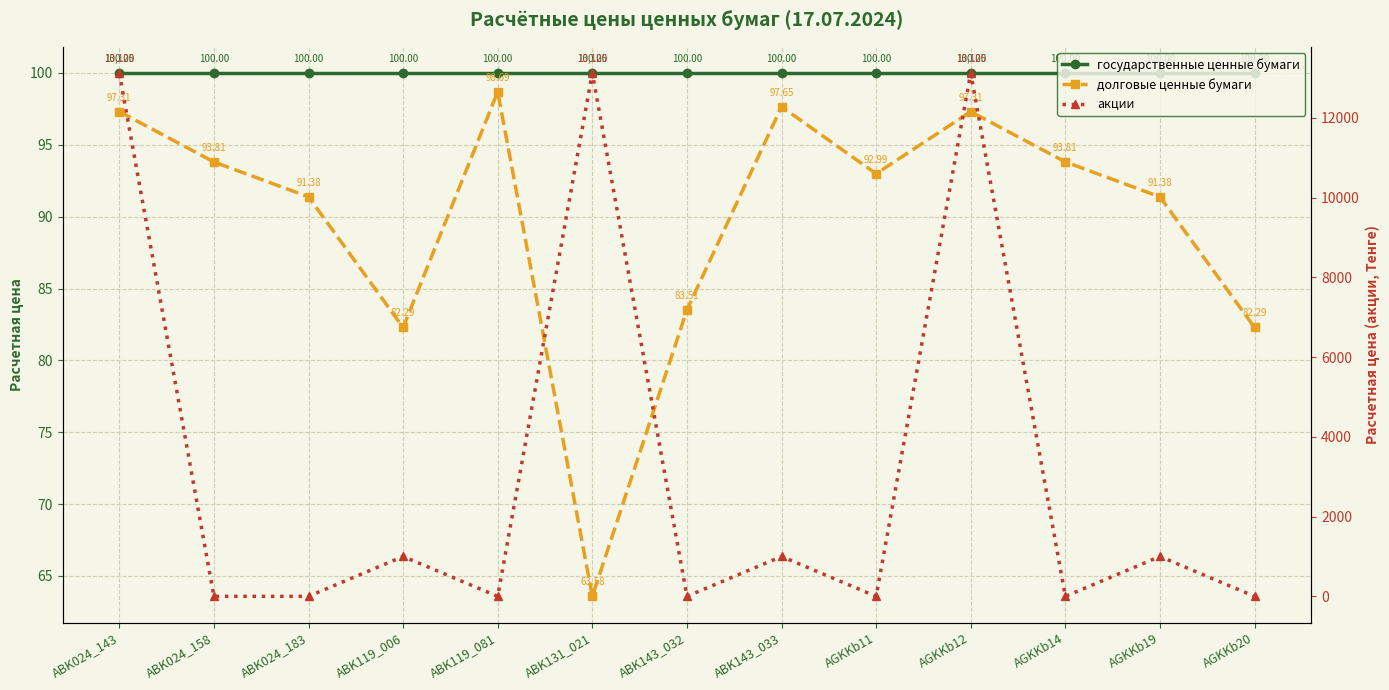

How many times do государственные ценные бумаги and акции cross each other?

11